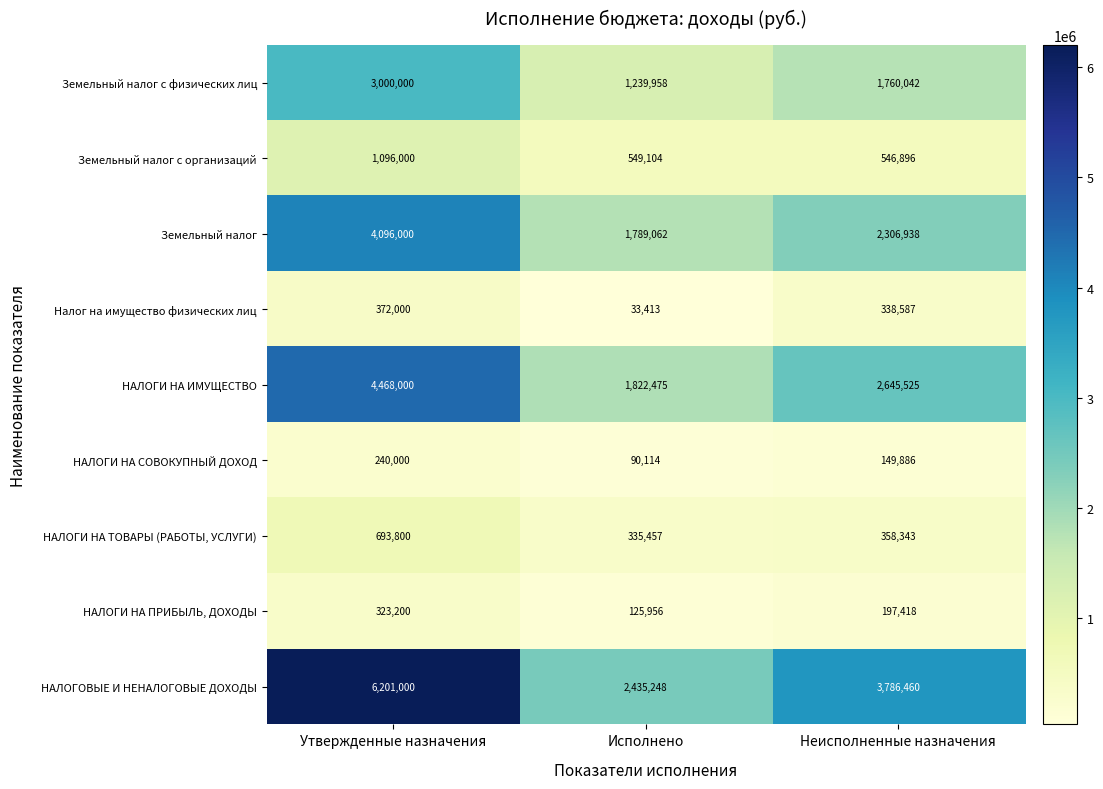

What is the spread (max minus min) of values at Утвержденные назначения?

5961000